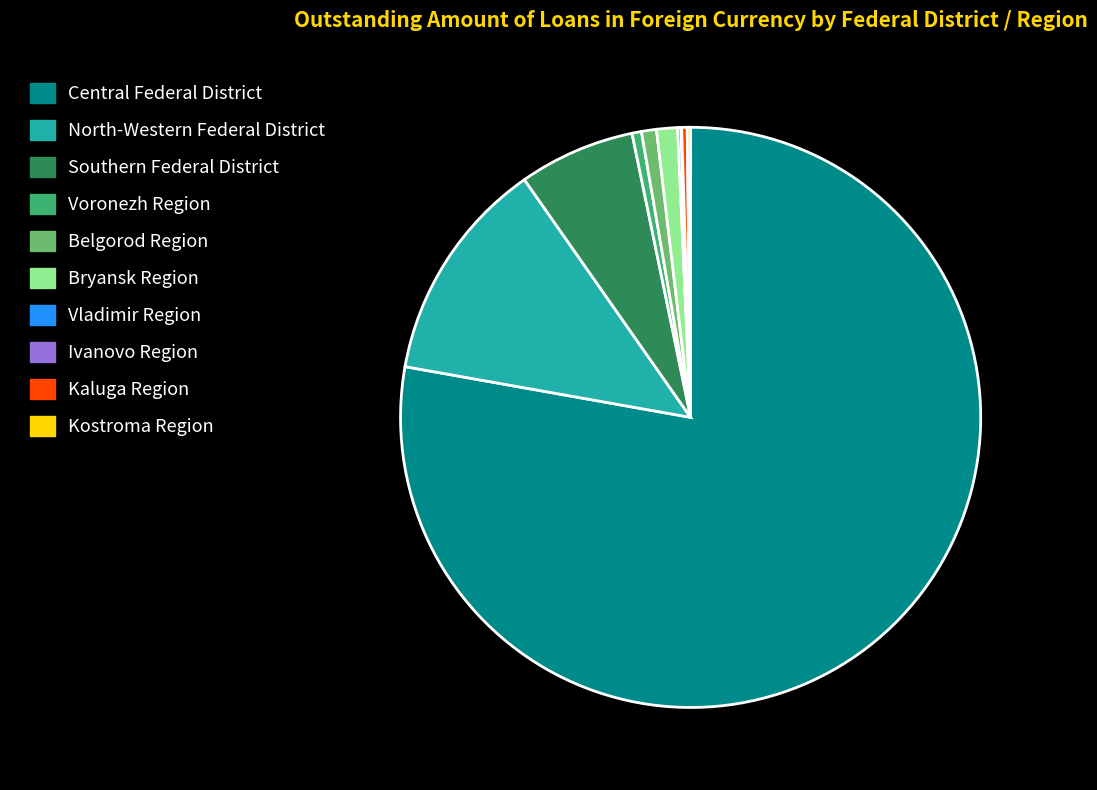

What is the largest slice in the pie chart?

Central Federal District